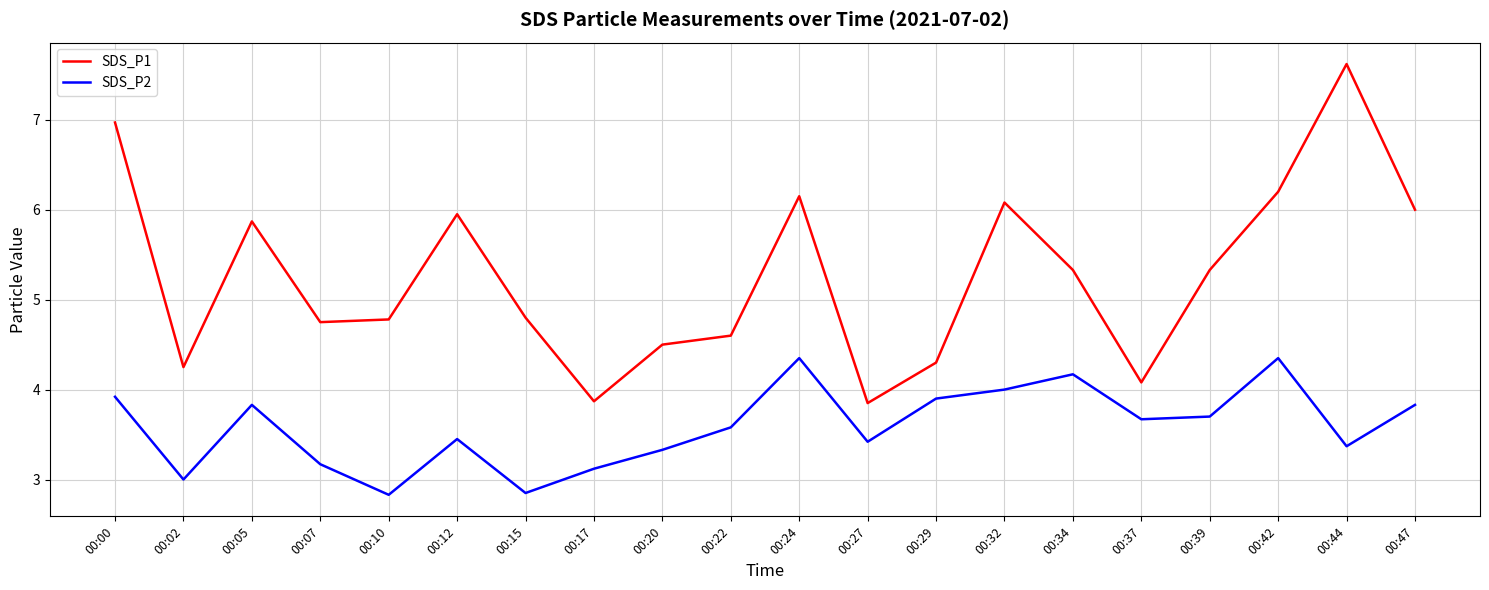

True or false: SDS_P2 has a value of 3.7 at 00:39.

True